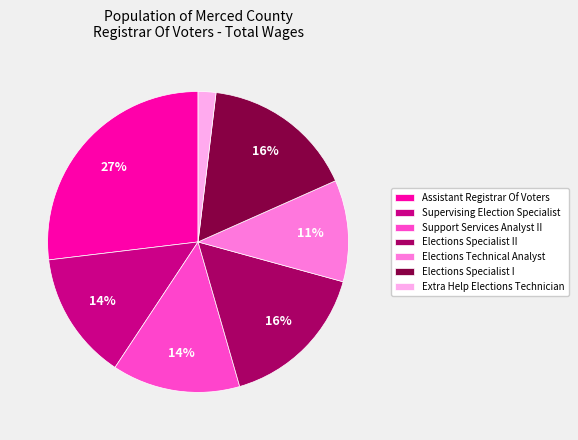

What is the ratio of the value at Supervising Election Specialist to the value at Support Services Analyst II?

1.0